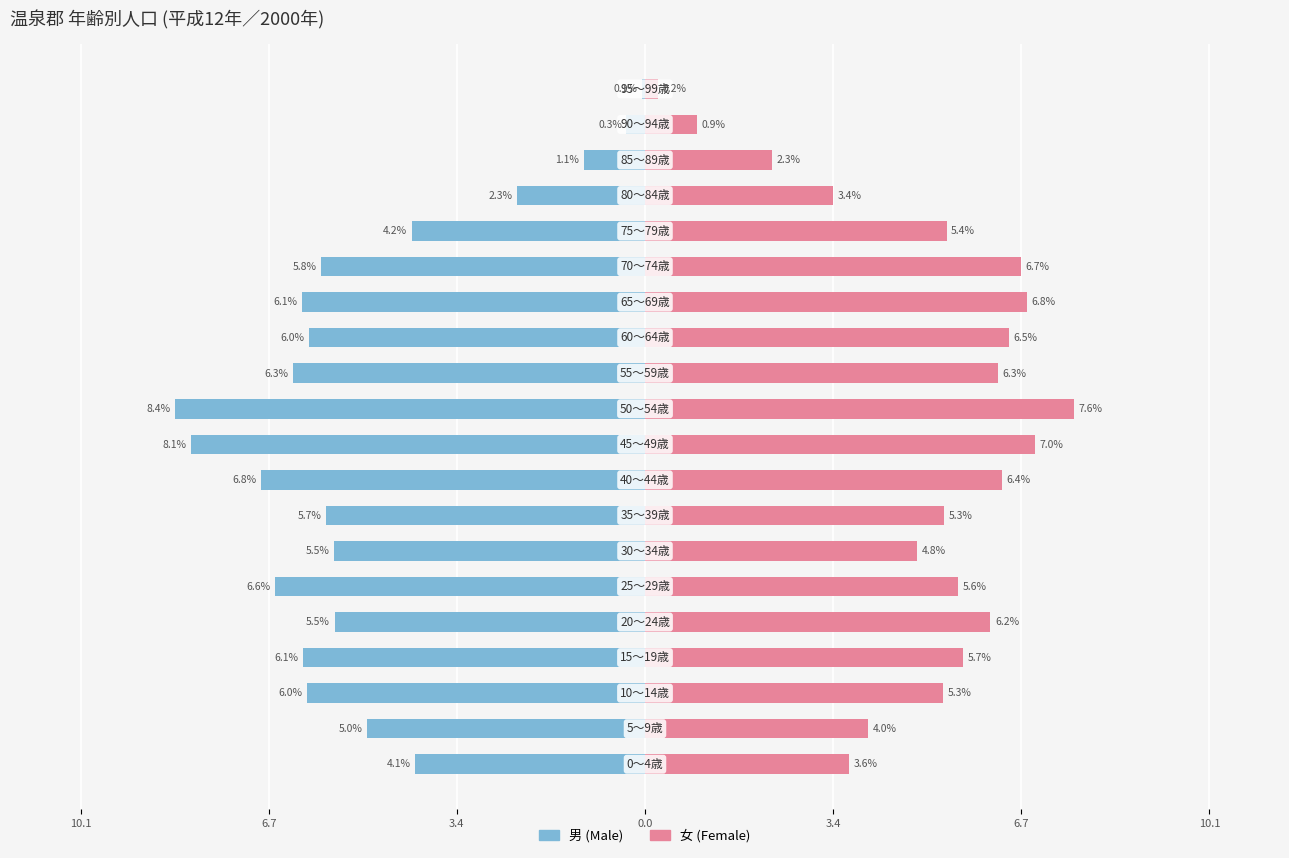

Between 10.1 and 7, which series saw the biggest shift?

女 (Female)